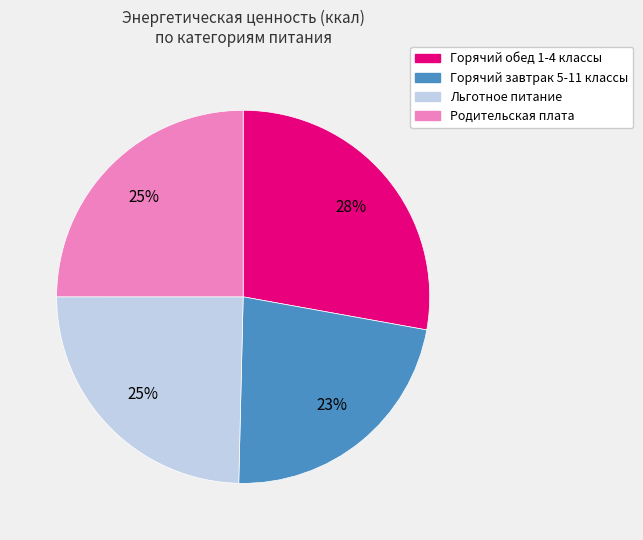

Which has a higher value, Горячий обед 1-4 классы or Льготное питание?

Горячий обед 1-4 классы